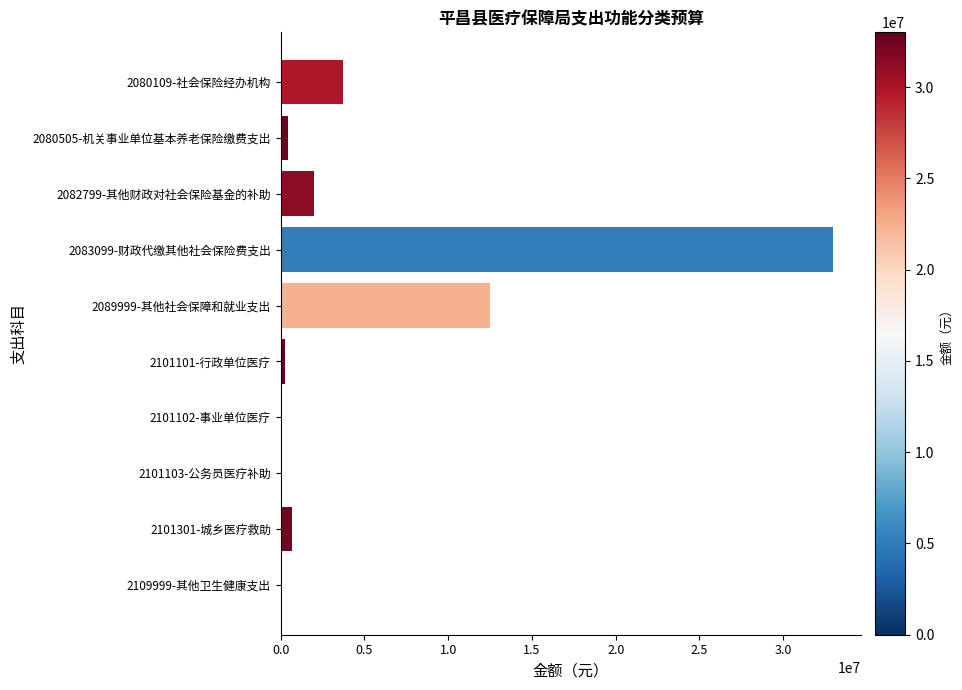

The value at 2080109-社会保险经办机构 is 3709593. True or false?

True